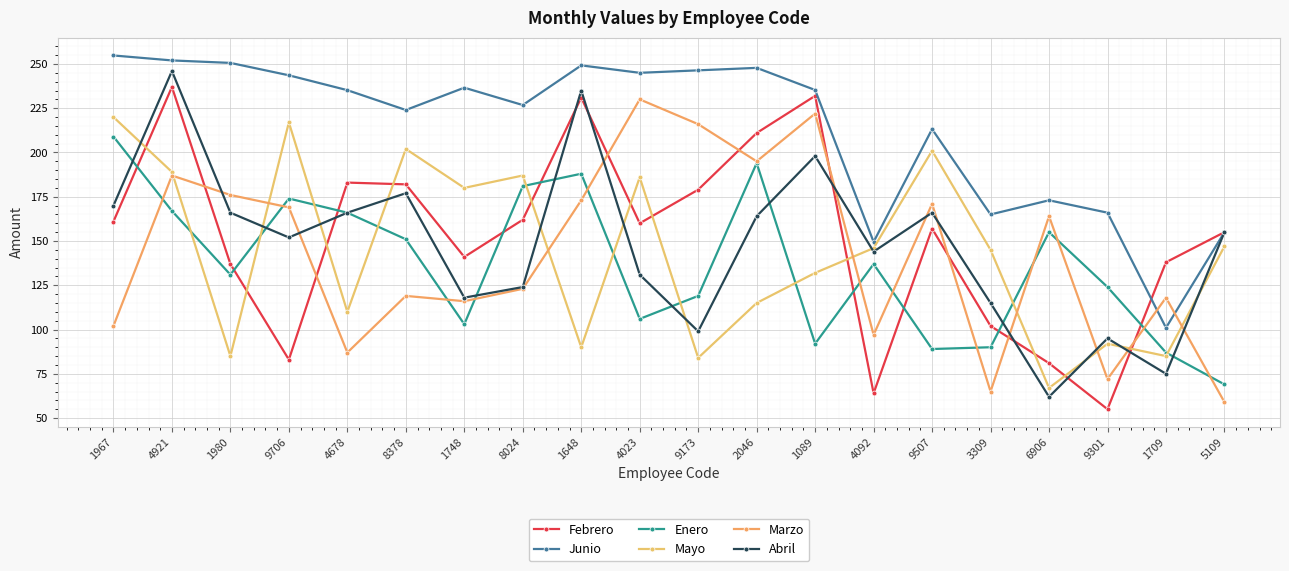

Is this an area chart (filled region under the line)?

No